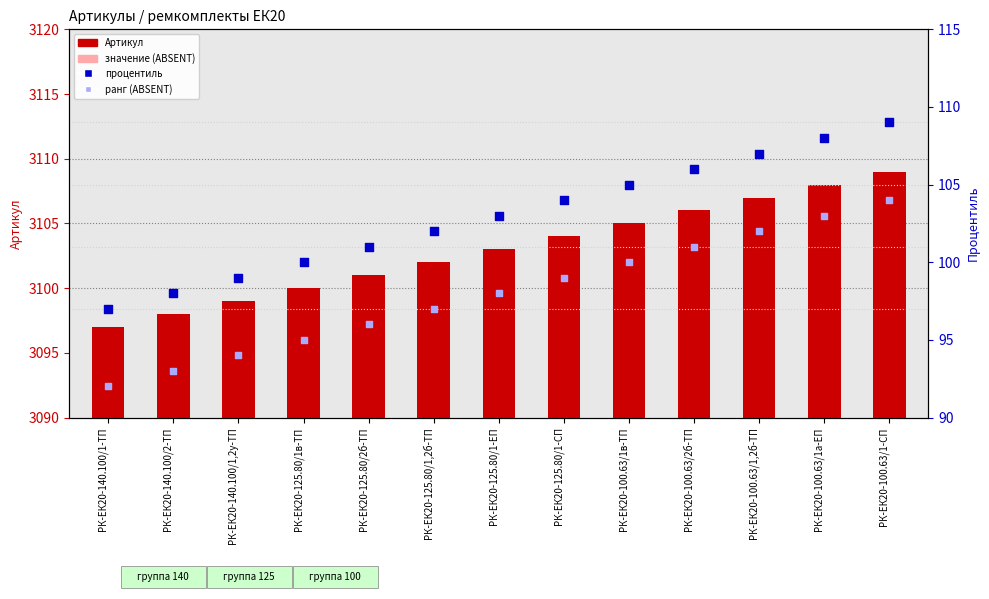

At how many categories does at least one series exceed 2773?

13